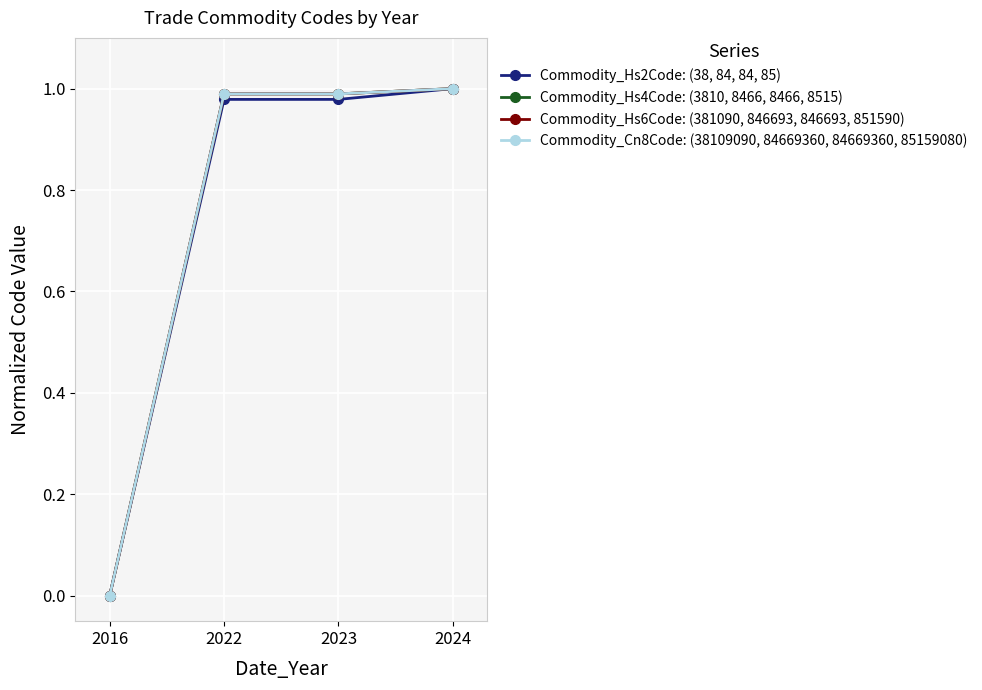

True or false: Commodity_Hs6Code: (381090, 846693, 846693, 851590) has more than 1 interior local peaks.

False